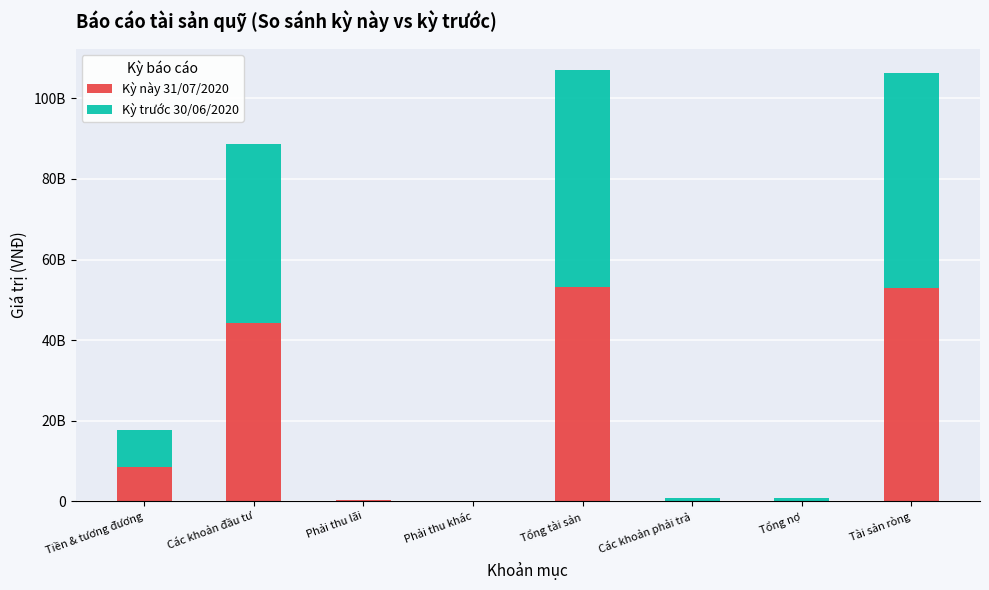

What is the difference between the maximum and second lowest values in the Kỳ này 31/07/2020 series?

53003145295